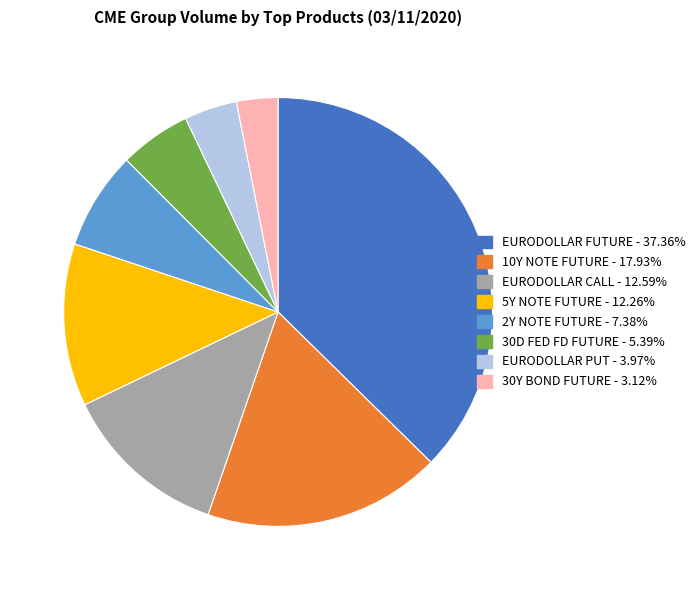

How many segments does this pie chart have?

8